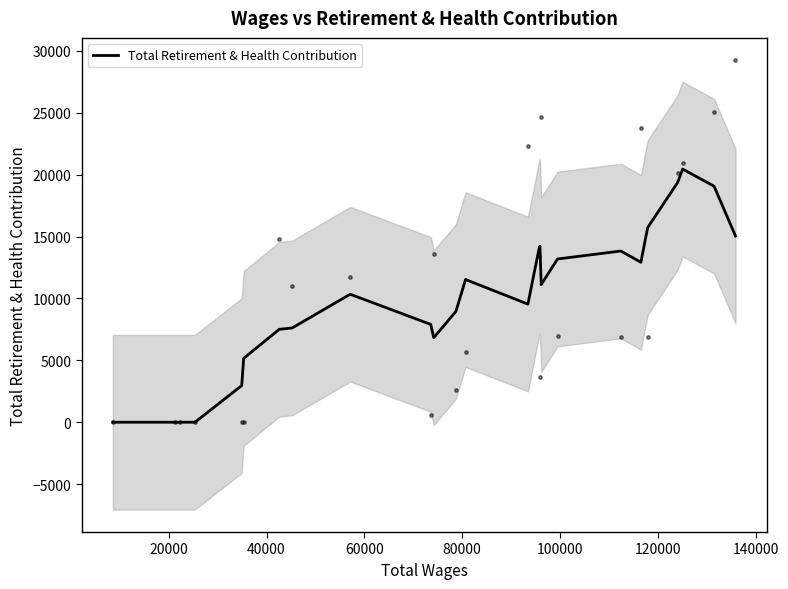

What is the highest value of the Total Retirement & Health Contribution series?

20452.2